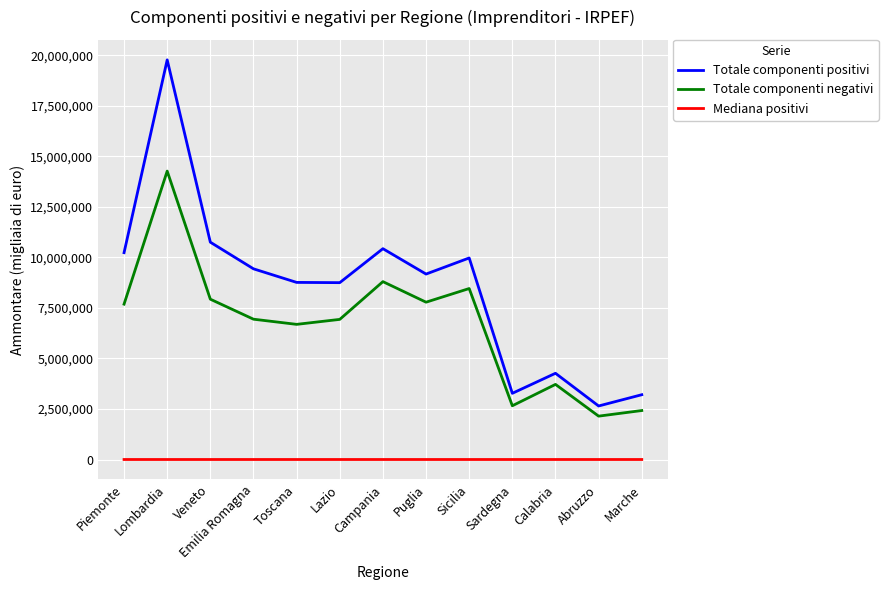

Which series has the largest total across all categories?

Totale componenti positivi